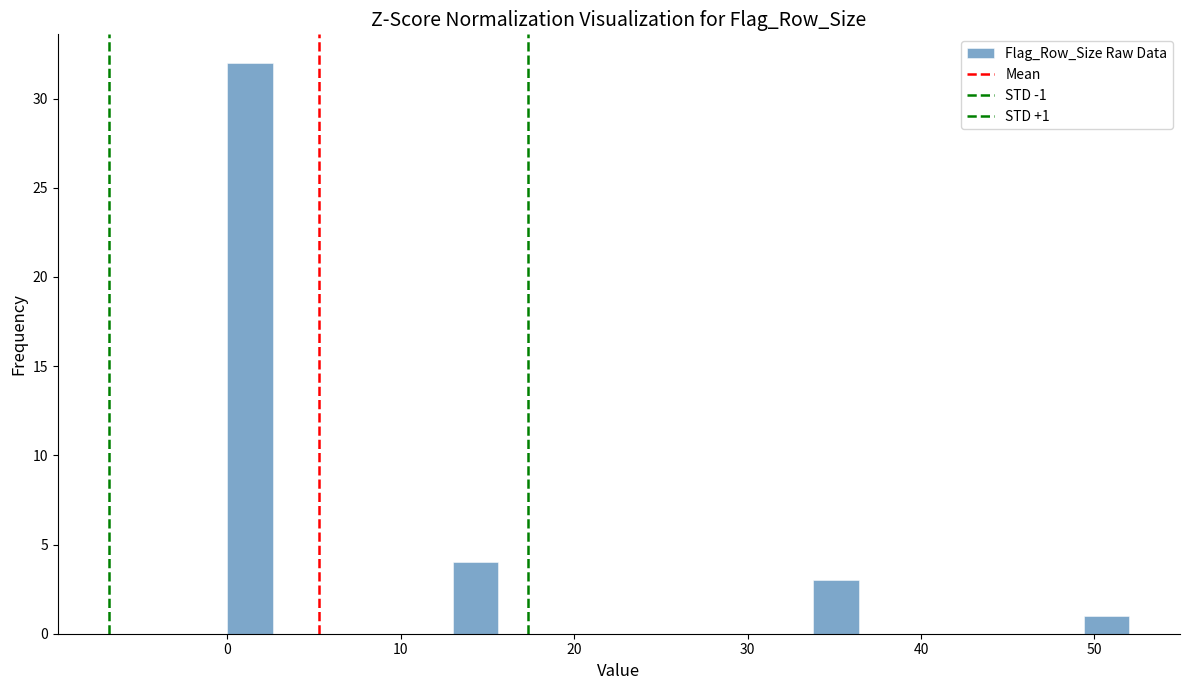

Around what value on the x-axis is the tallest bar? Give the approximate position of its centre, as read against the axis.

1